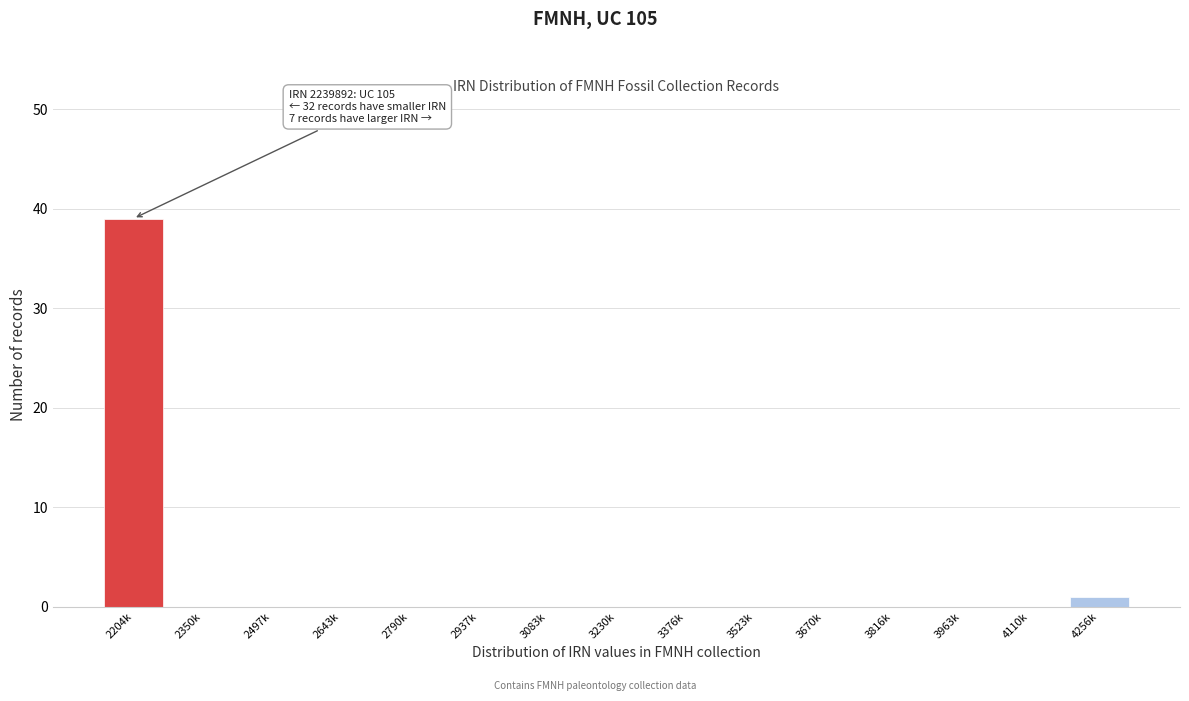

Reading left to right, extract all data points from this chart.

2204k=39	2350k=0	2497k=0	2643k=0	2790k=0	2937k=0	3083k=0	3230k=0	3376k=0	3523k=0	3670k=0	3816k=0	3963k=0	4110k=0	4256k=1